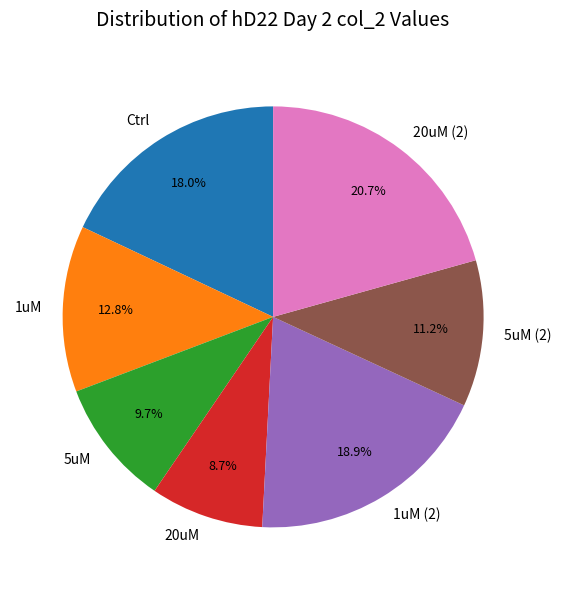

What is the ratio of the value at 20uM (2) to the value at 1uM (2)?

1.1